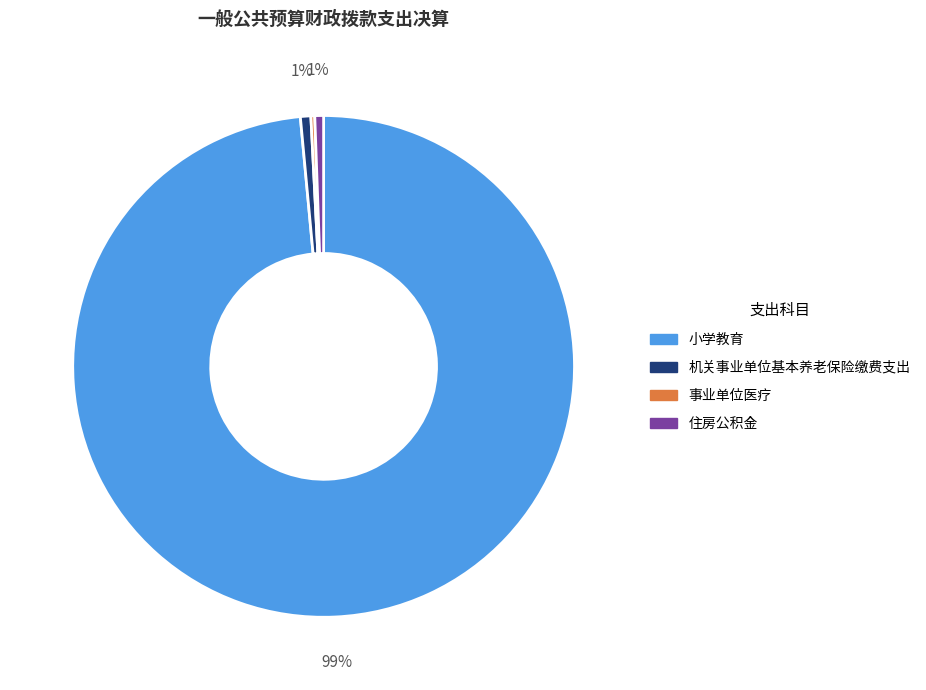

Which category accounts for the majority?

小学教育